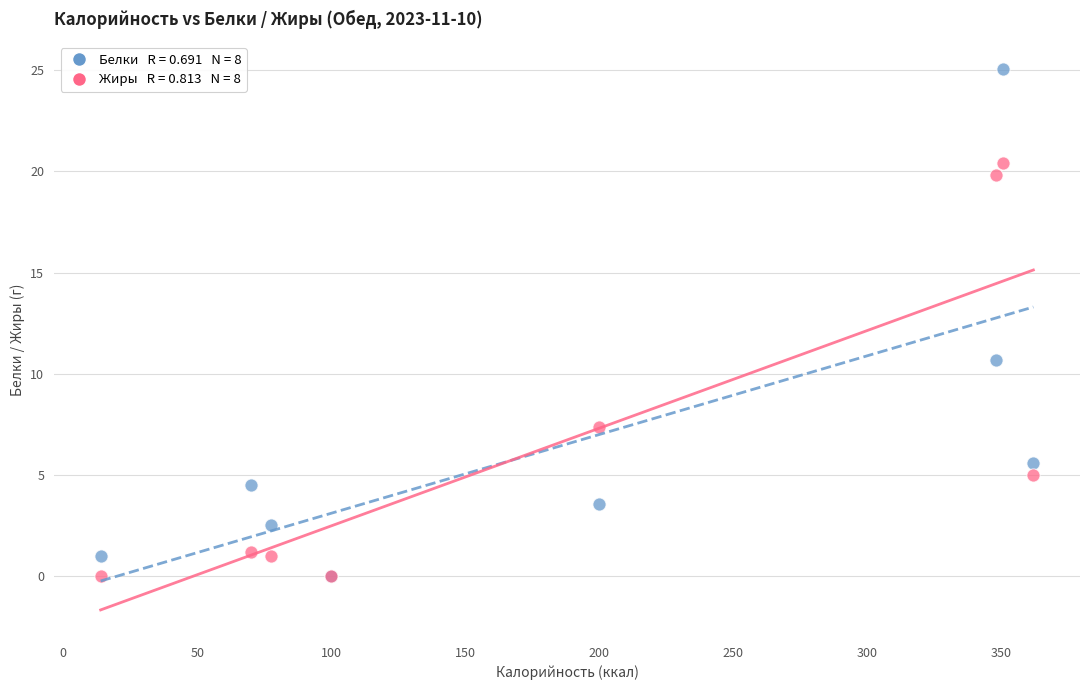

Across all series, what Y value is closest to 12?

10.7